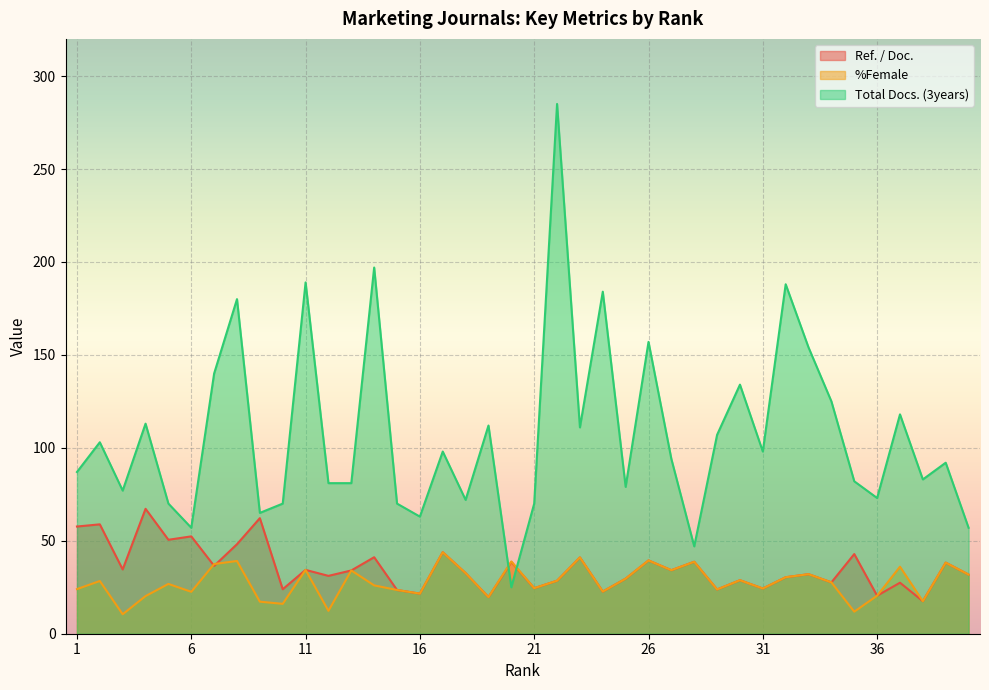

At which label is Total Docs. (3years) closest to 155?

33